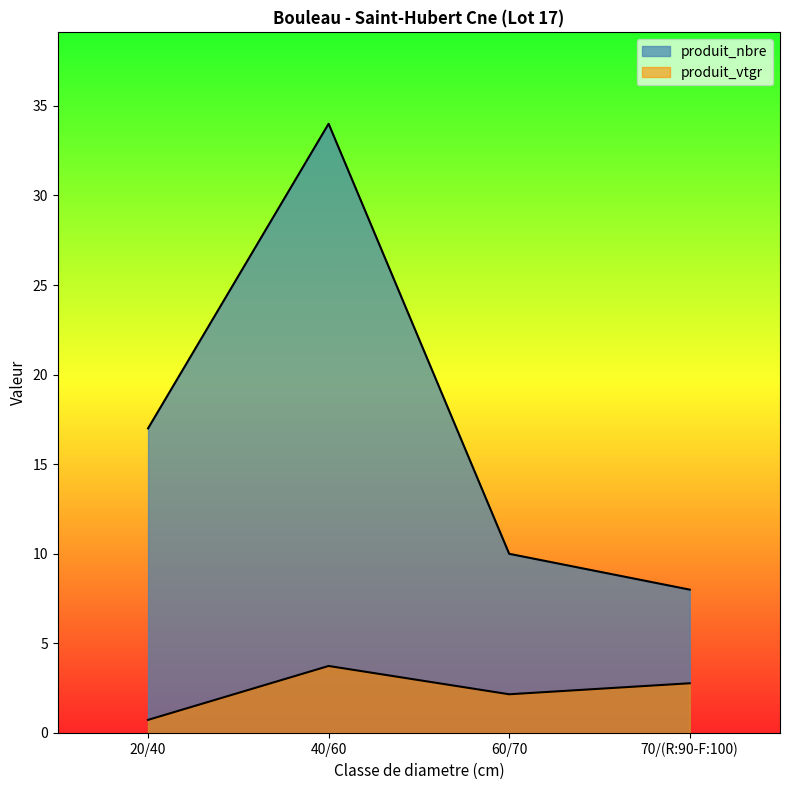

What is the minimum value for produit_nbre?

8.0